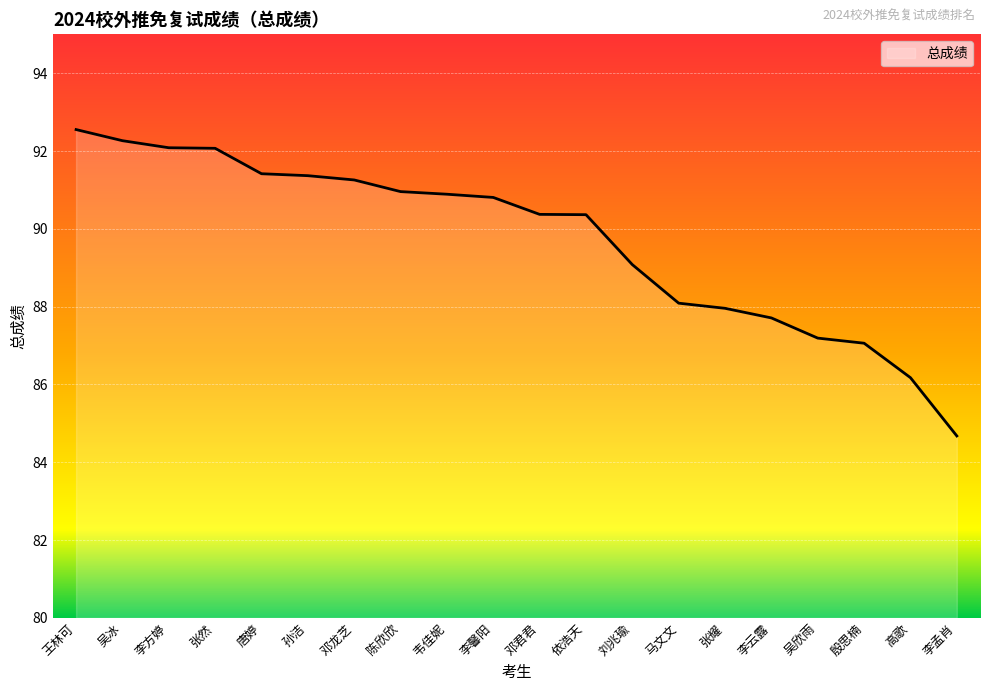

What value does the data have at 张然?

92.1